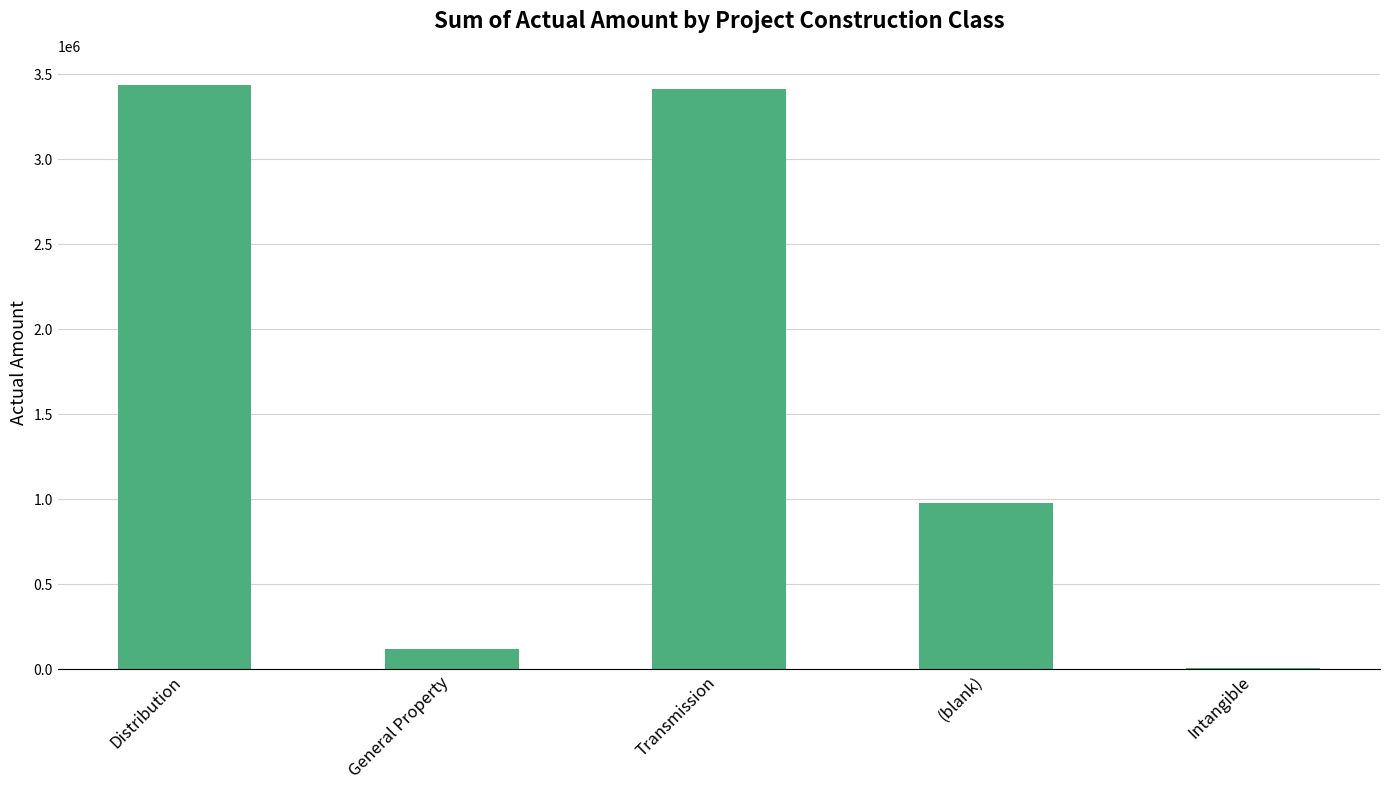

Where is the data nearest to the value 1721854?

(blank)